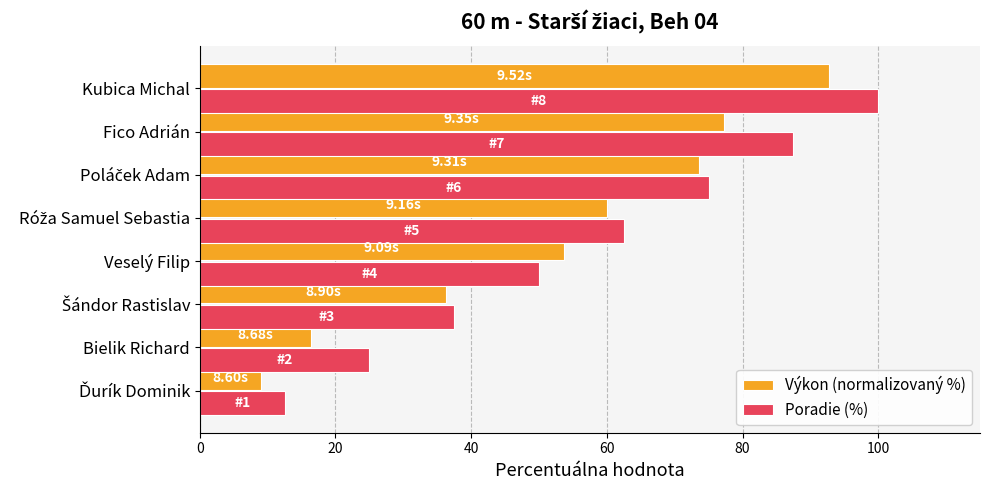

What is the difference between the highest and lowest values at Veselý Filip?

3.6